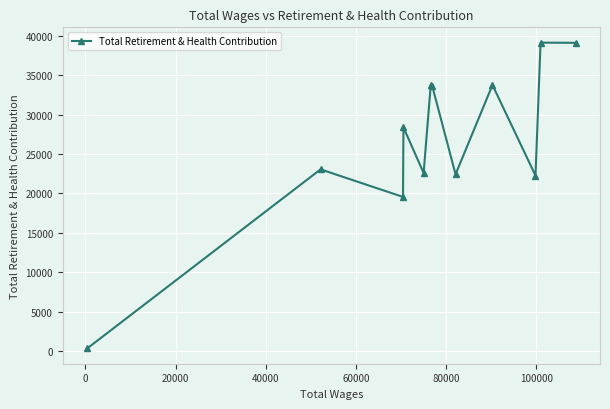

Does the chart display data point markers on the line(s)?

Yes